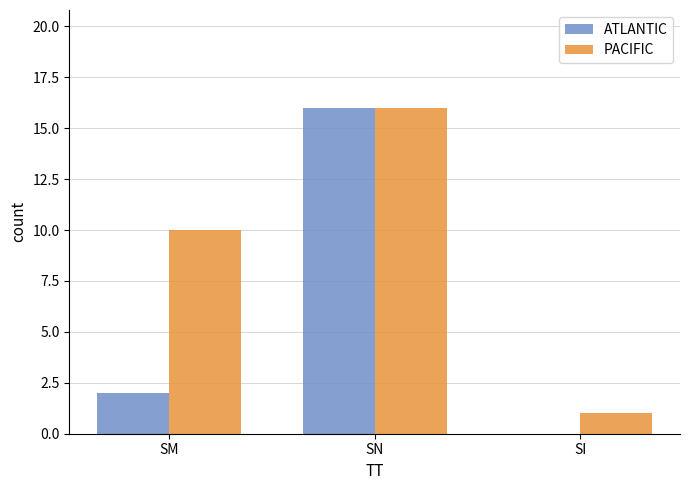

The ATLANTIC series shows 23 at SN. True or false?

False